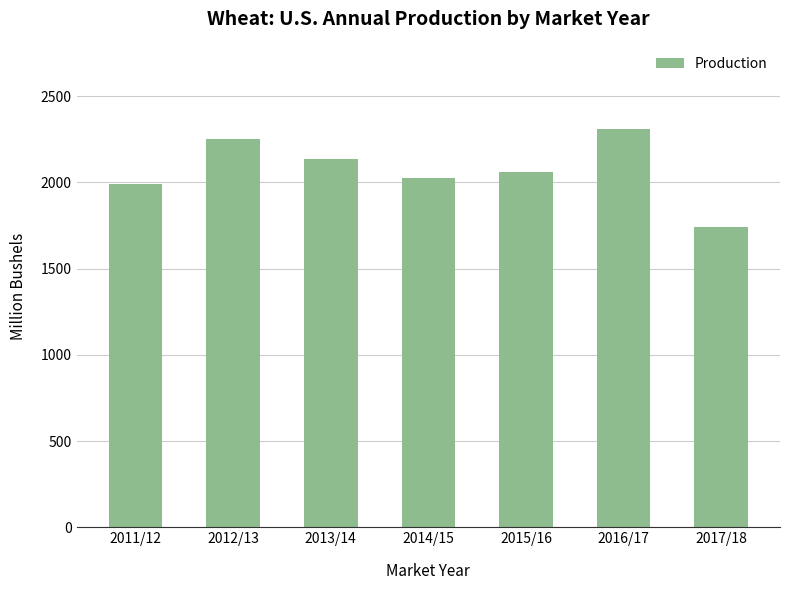

List the labels in order of value, smallest first.

2017/18, 2011/12, 2014/15, 2015/16, 2013/14, 2012/13, 2016/17